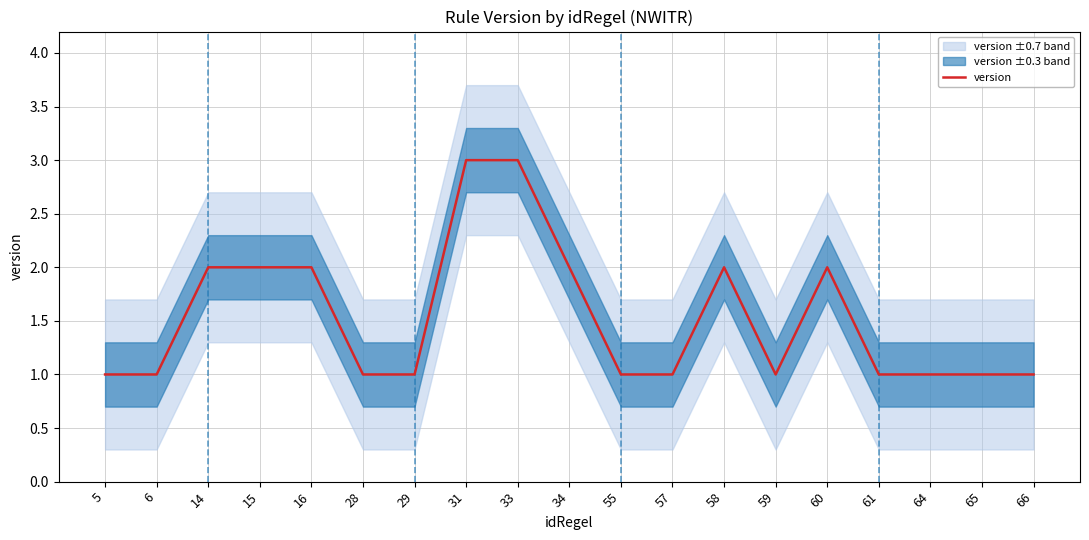

What is the smallest value displayed?

1